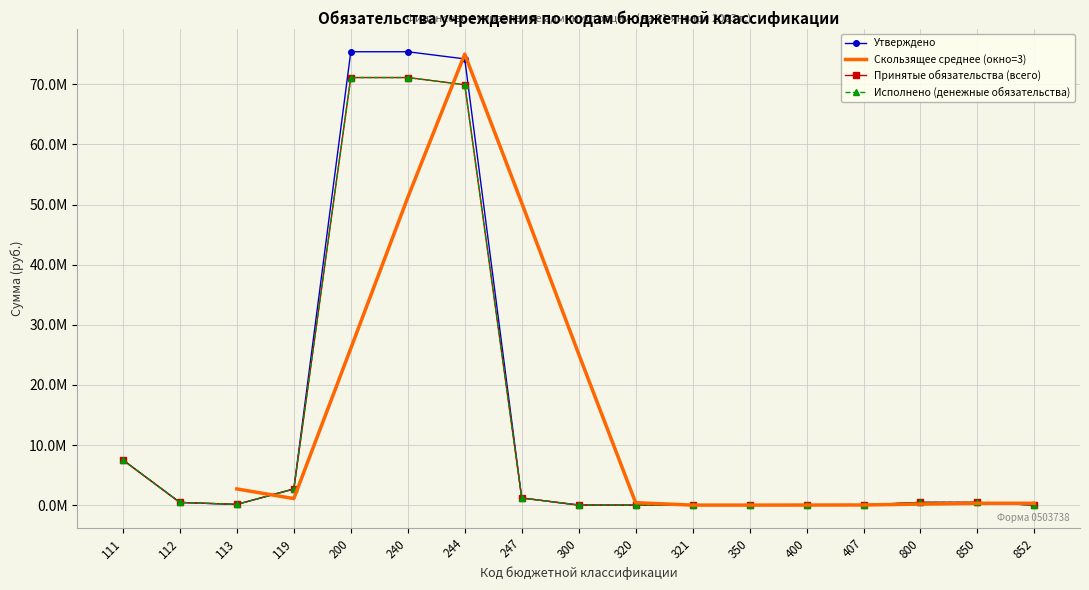

Which series has the largest total across all categories?

Утверждено